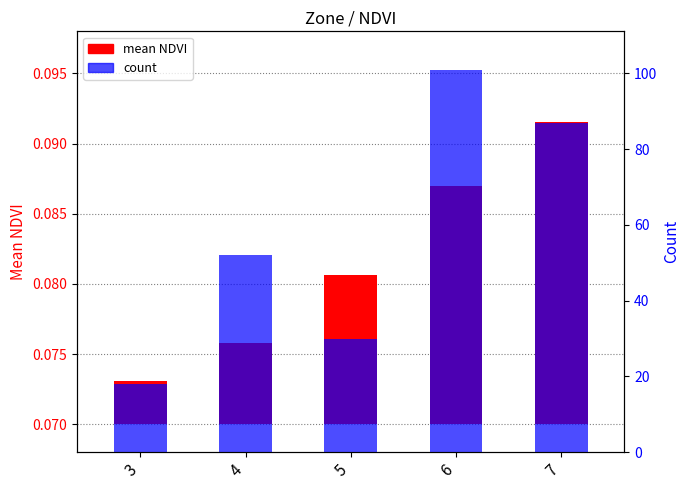

At how many categories does at least one series exceed 3?

5